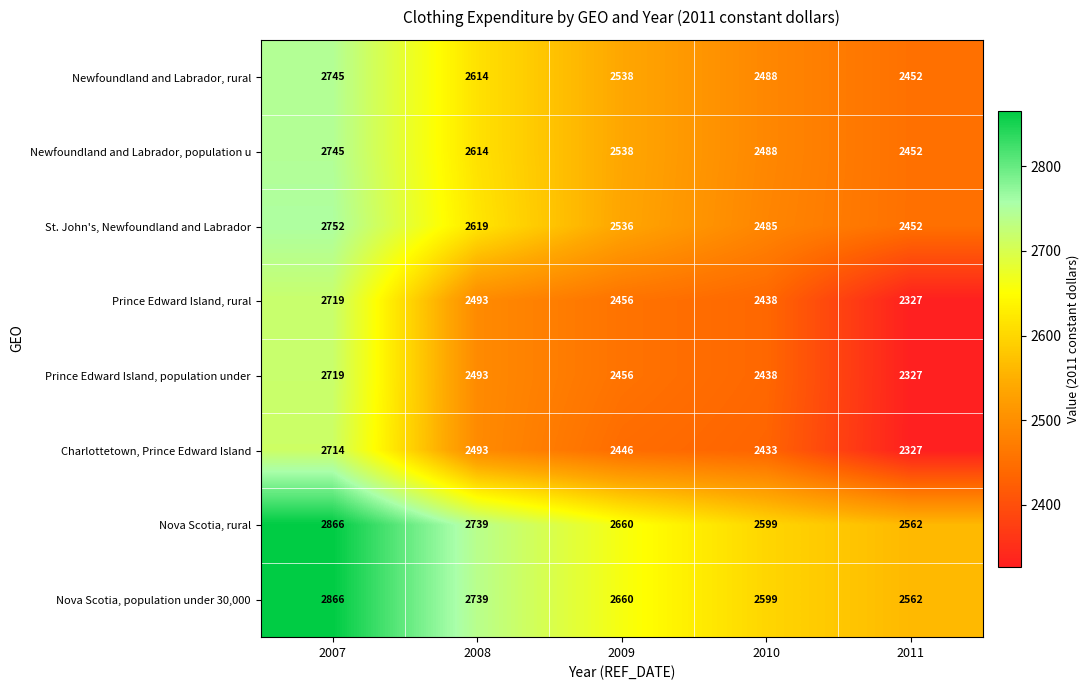

Is the value of Newfoundland and Labrador, population u at 2008 greater than the value of Nova Scotia, population under 30,000 at 2007?

No